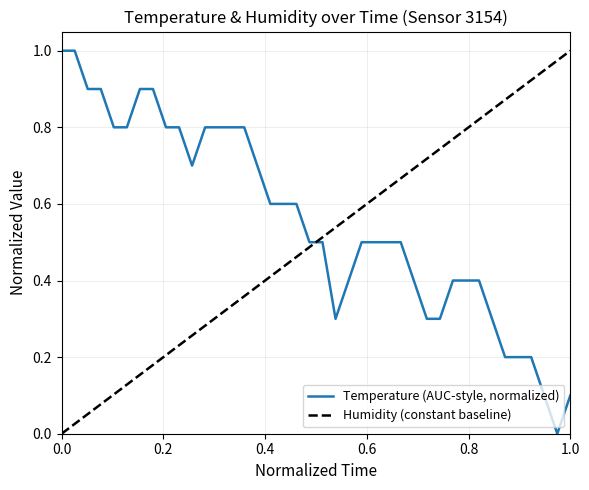

Does the chart have visible grid lines?

Yes